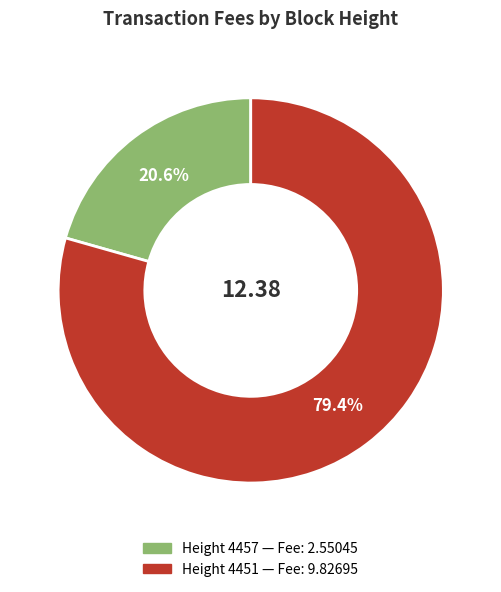

Is there any slice that represents more than half of the pie?

Yes